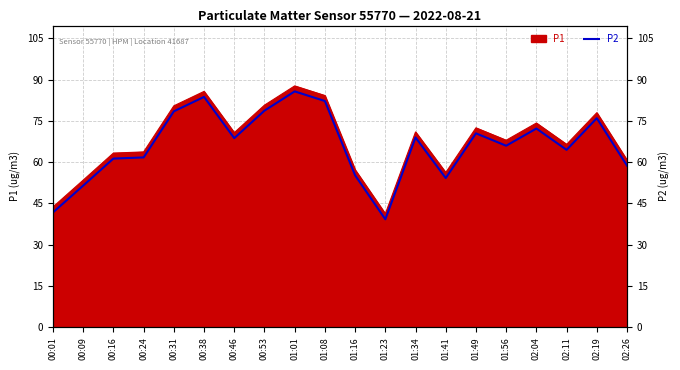

What position from the right is 02:19?

2